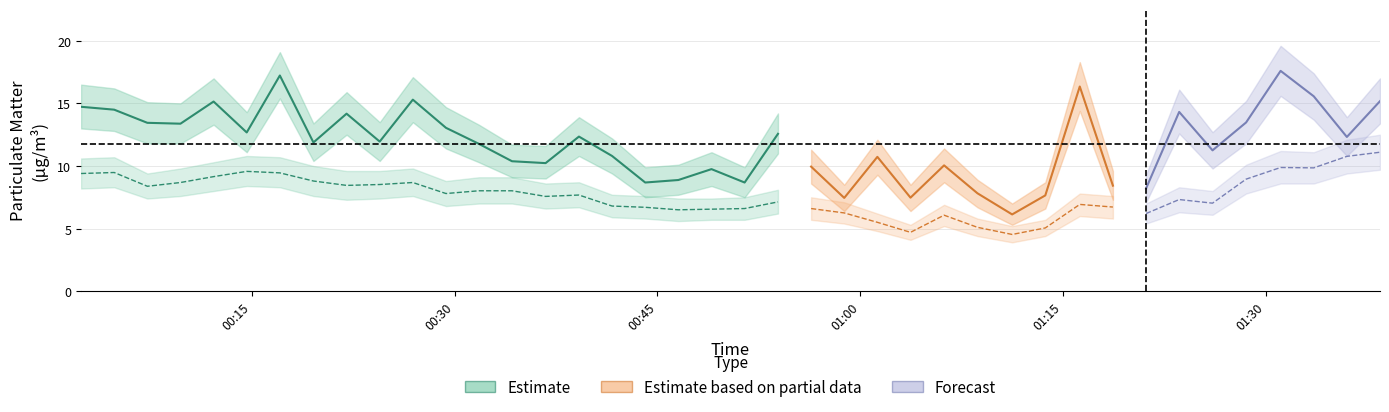

What is the sum of the SDS_P2_upper values at 21 and 0?

18.7